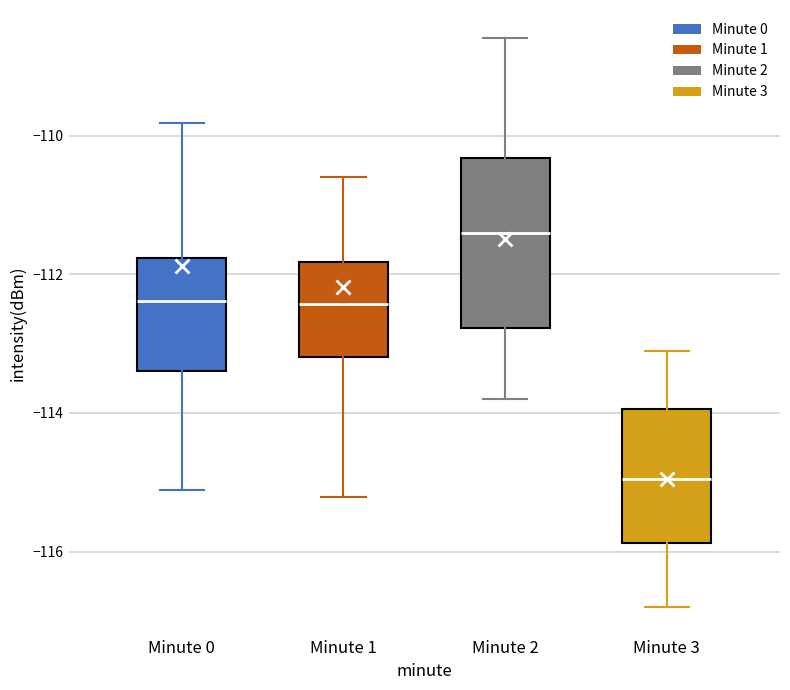

Where does the lower whisker of the box for Minute 2 end on the y-axis? The values are not printed on the chart, so give them approximately, as read against the axis.

-113.8